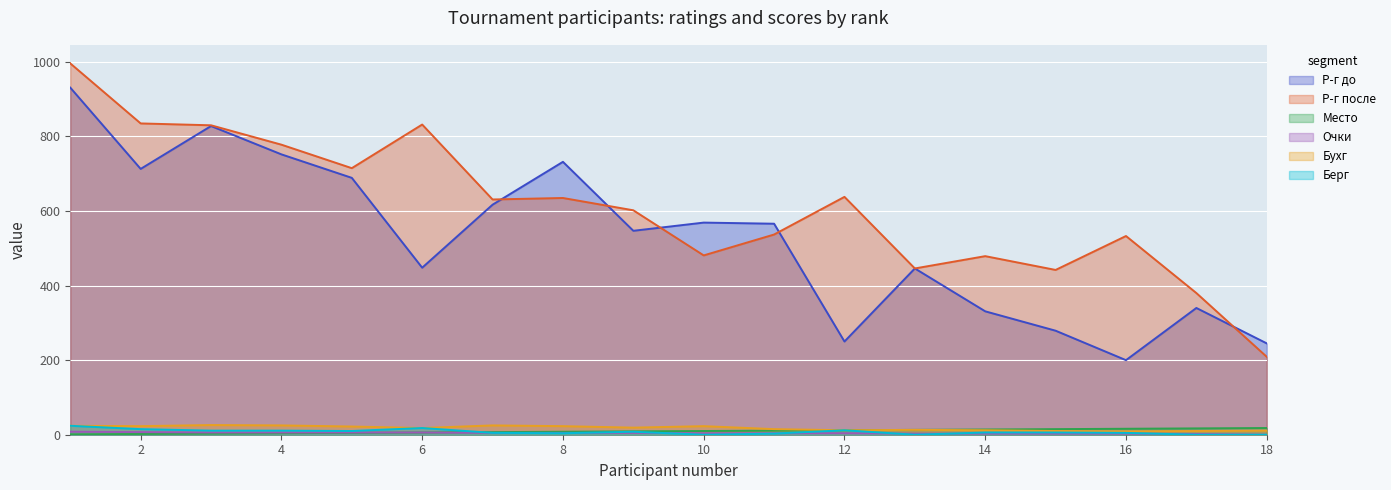

What is the sum of all Очки values?

80